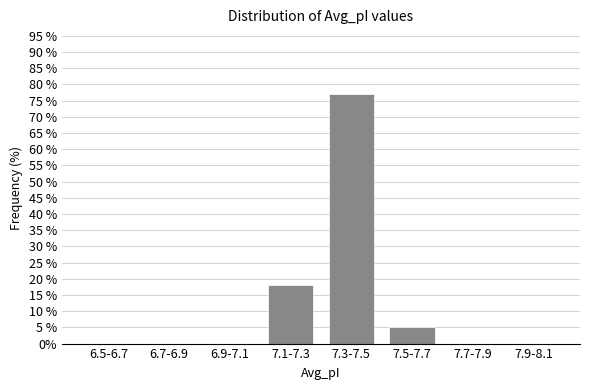

Reading left to right, what are all the values shown in this chart?

6.5-6.7=0.0	6.7-6.9=0.0	6.9-7.1=0.0	7.1-7.3=17.9	7.3-7.5=76.9	7.5-7.7=5.1	7.7-7.9=0.0	7.9-8.1=0.0